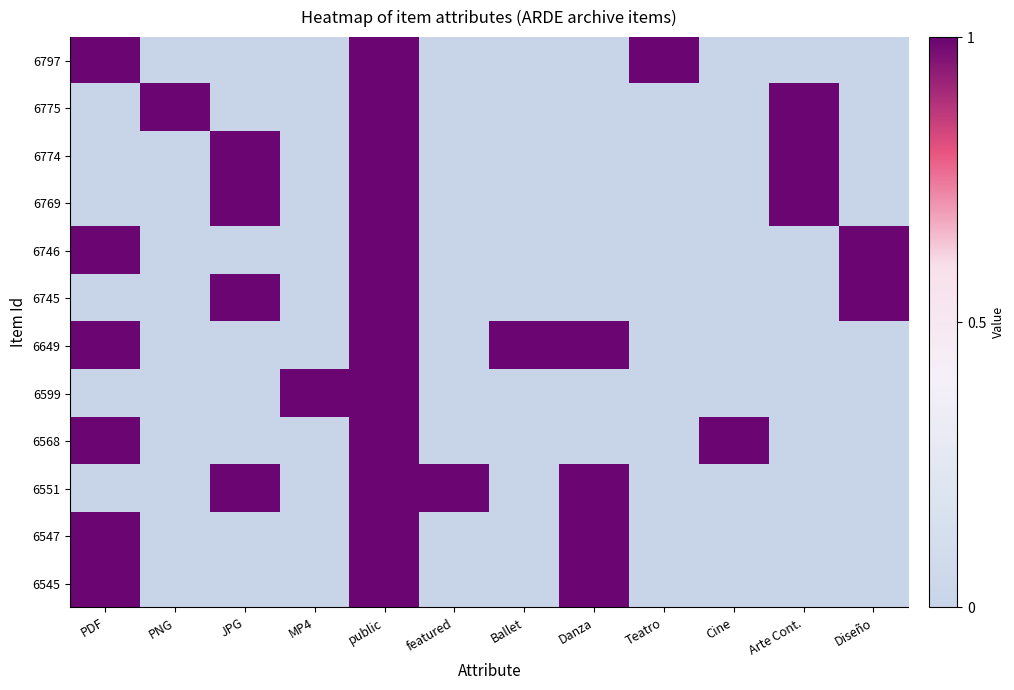

Reading right to left, list all the values displayed in this chart.

6797: Diseño=0	Arte Cont.=0	Cine=0	Teatro=1	Danza=0	Ballet=0	featured=0	public=1	MP4=0	JPG=0	PNG=0	PDF=1
6775: Diseño=0	Arte Cont.=1	Cine=0	Teatro=0	Danza=0	Ballet=0	featured=0	public=1	MP4=0	JPG=0	PNG=1	PDF=0
6774: Diseño=0	Arte Cont.=1	Cine=0	Teatro=0	Danza=0	Ballet=0	featured=0	public=1	MP4=0	JPG=1	PNG=0	PDF=0
6769: Diseño=0	Arte Cont.=1	Cine=0	Teatro=0	Danza=0	Ballet=0	featured=0	public=1	MP4=0	JPG=1	PNG=0	PDF=0
6746: Diseño=1	Arte Cont.=0	Cine=0	Teatro=0	Danza=0	Ballet=0	featured=0	public=1	MP4=0	JPG=0	PNG=0	PDF=1
6745: Diseño=1	Arte Cont.=0	Cine=0	Teatro=0	Danza=0	Ballet=0	featured=0	public=1	MP4=0	JPG=1	PNG=0	PDF=0
6649: Diseño=0	Arte Cont.=0	Cine=0	Teatro=0	Danza=1	Ballet=1	featured=0	public=1	MP4=0	JPG=0	PNG=0	PDF=1
6599: Diseño=0	Arte Cont.=0	Cine=0	Teatro=0	Danza=0	Ballet=0	featured=0	public=1	MP4=1	JPG=0	PNG=0	PDF=0
6568: Diseño=0	Arte Cont.=0	Cine=1	Teatro=0	Danza=0	Ballet=0	featured=0	public=1	MP4=0	JPG=0	PNG=0	PDF=1
6551: Diseño=0	Arte Cont.=0	Cine=0	Teatro=0	Danza=1	Ballet=0	featured=1	public=1	MP4=0	JPG=1	PNG=0	PDF=0
6547: Diseño=0	Arte Cont.=0	Cine=0	Teatro=0	Danza=1	Ballet=0	featured=0	public=1	MP4=0	JPG=0	PNG=0	PDF=1
6545: Diseño=0	Arte Cont.=0	Cine=0	Teatro=0	Danza=1	Ballet=0	featured=0	public=1	MP4=0	JPG=0	PNG=0	PDF=1